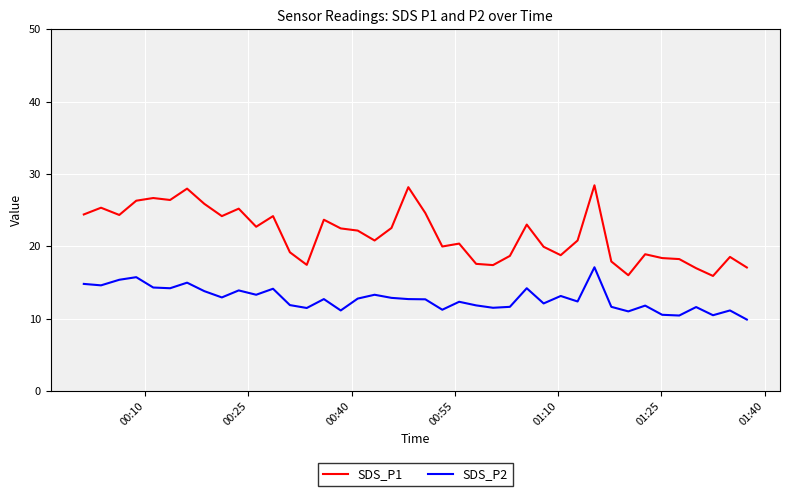

Rank the series by their maximum value, from highest to lowest.

SDS_P1, SDS_P2